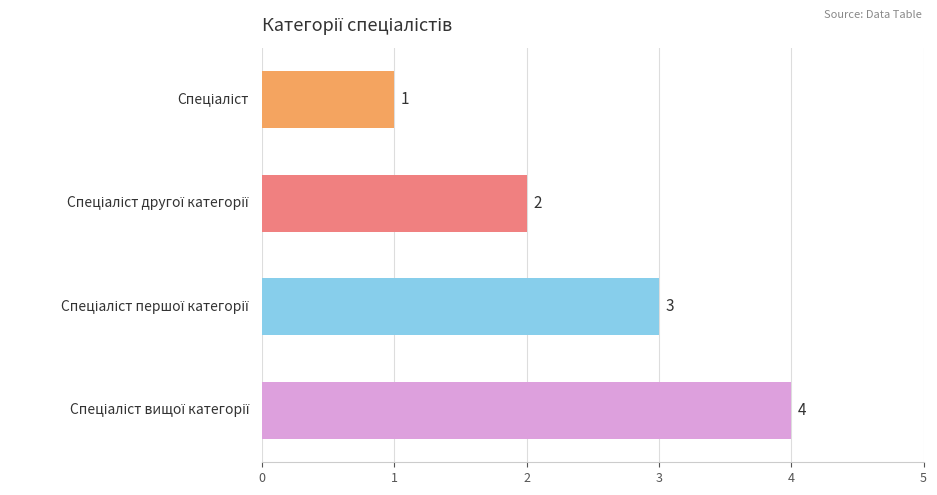

Count the values in the range 2 to 4.

3